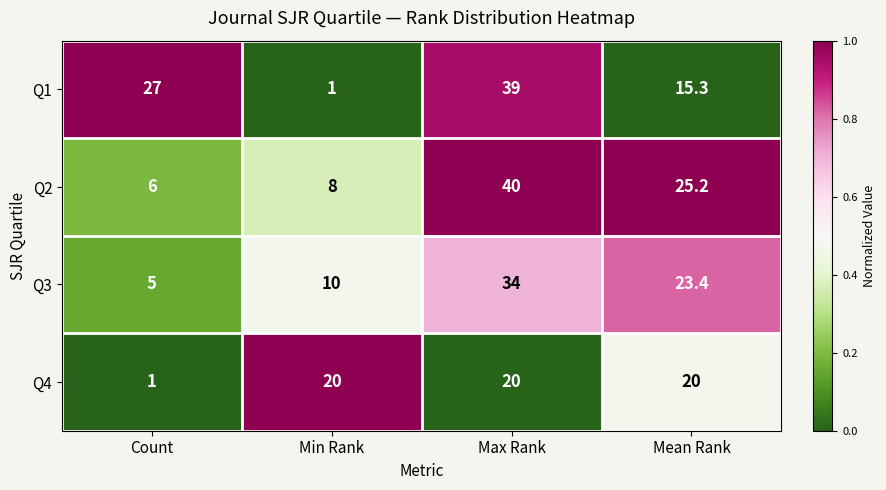

What is the total value across all series at Min Rank?

39.0